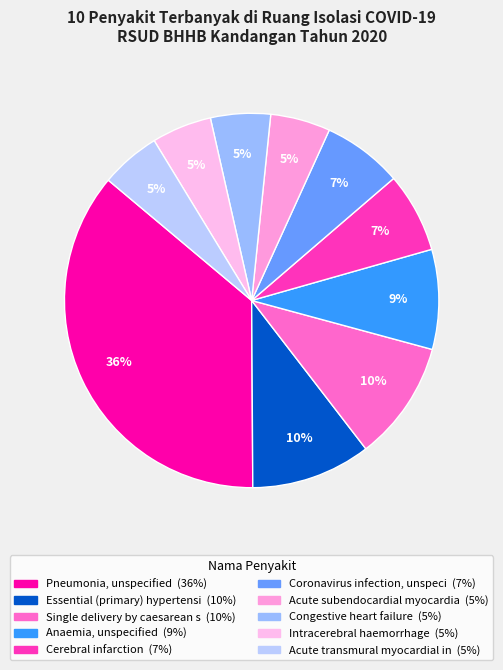

Count the number of slices in the pie.

10